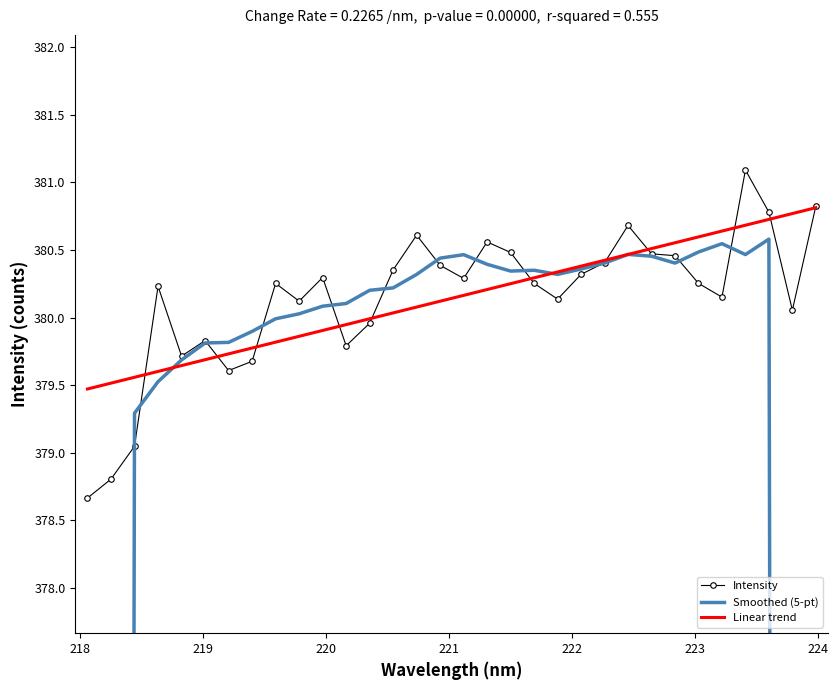

Which series has the largest range (max minus min)?

Smoothed (5-pt)